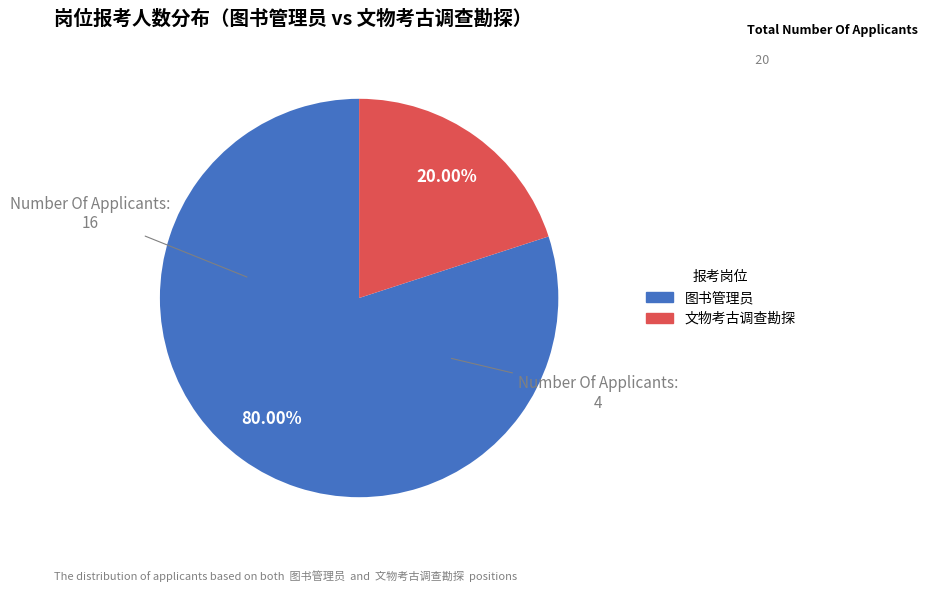

To the nearest percent, what is the difference between the 图书管理员 and 文物考古调查勘探 slice percentages?

60%